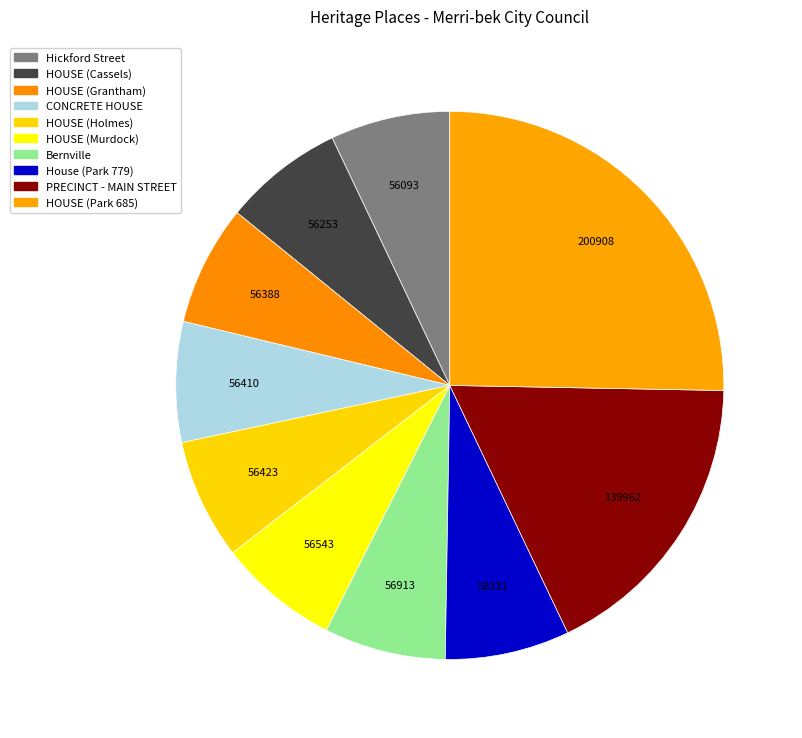

How many segments does this pie chart have?

10